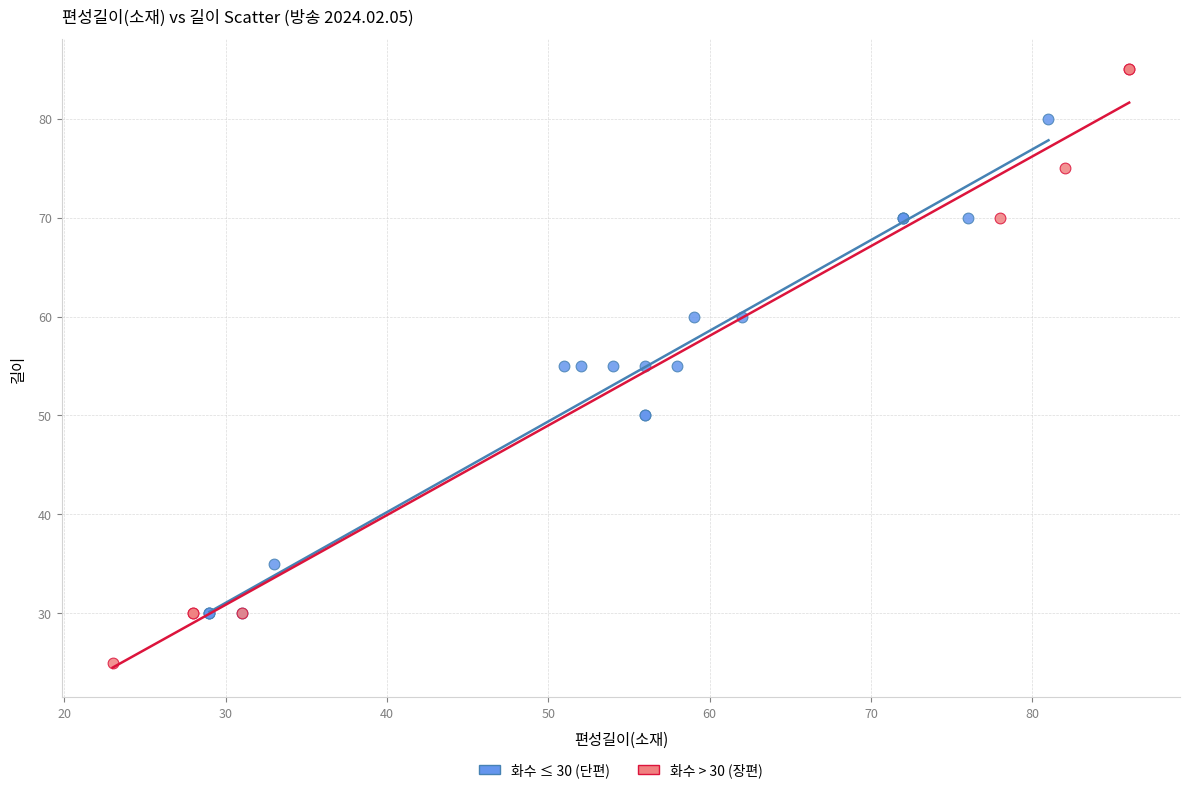

Which series has the widest spread of Y values?

화수 > 30 (장편)